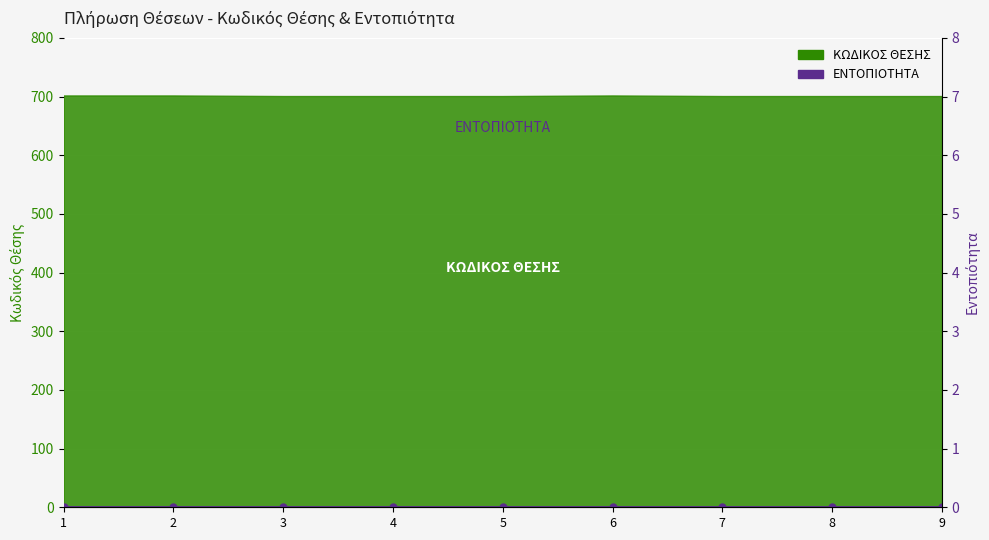

The chart shows a value of 701 at 7. True or false?

True